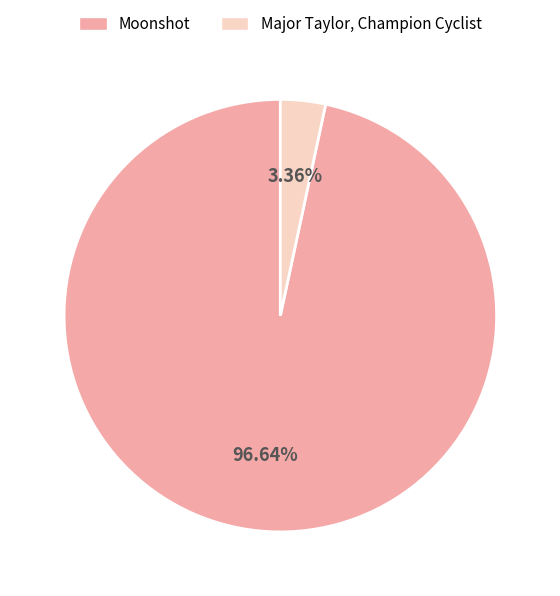

To the nearest percent, what percentage of the pie is Moonshot?

97%